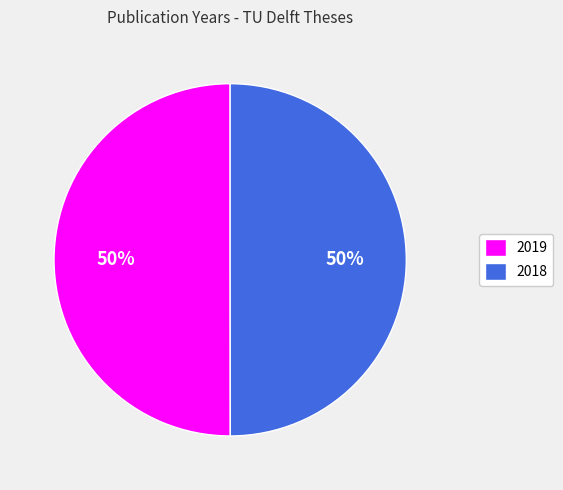

To the nearest percent, what is the combined percentage of 2018 and 2019?

100%